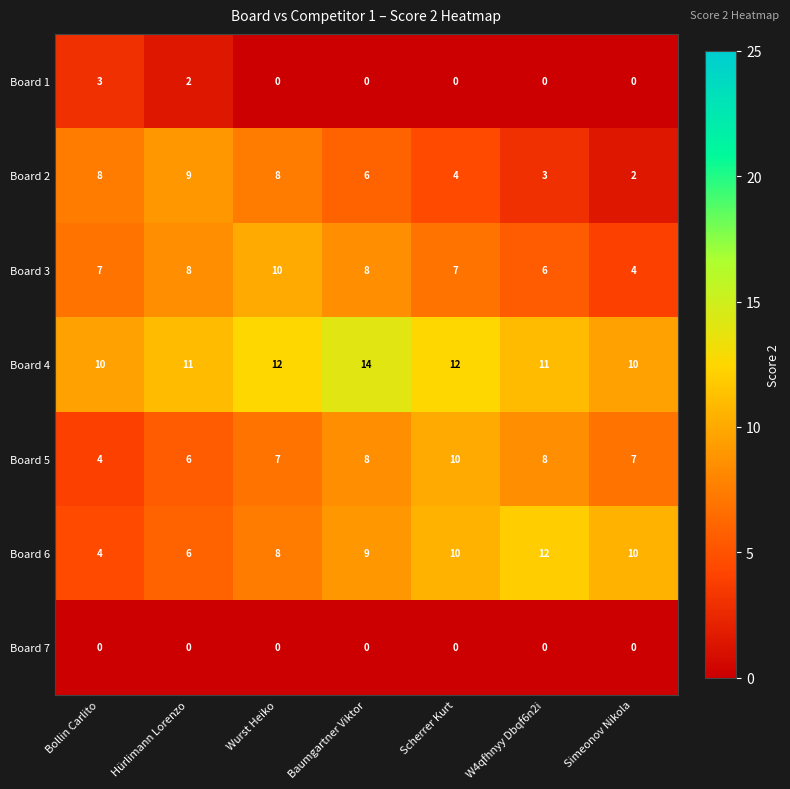

Count the Board 3 values in the range 6 to 8.

5